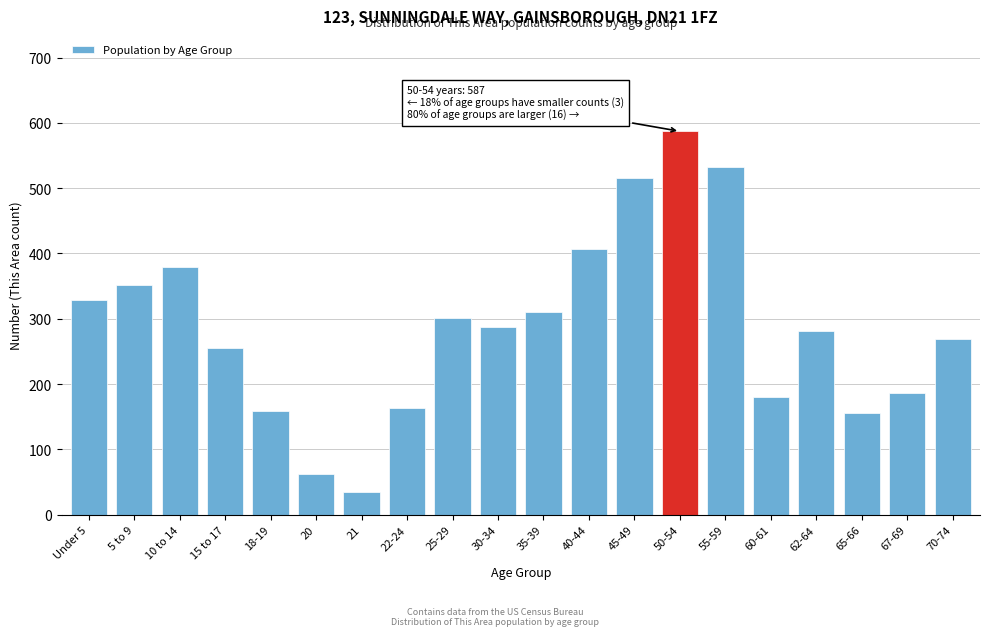

Reading left to right, extract all data points from this chart.

329	352	380	255	159	63	35	164	301	288	310	407	515	587	532	180	282	156	186	269